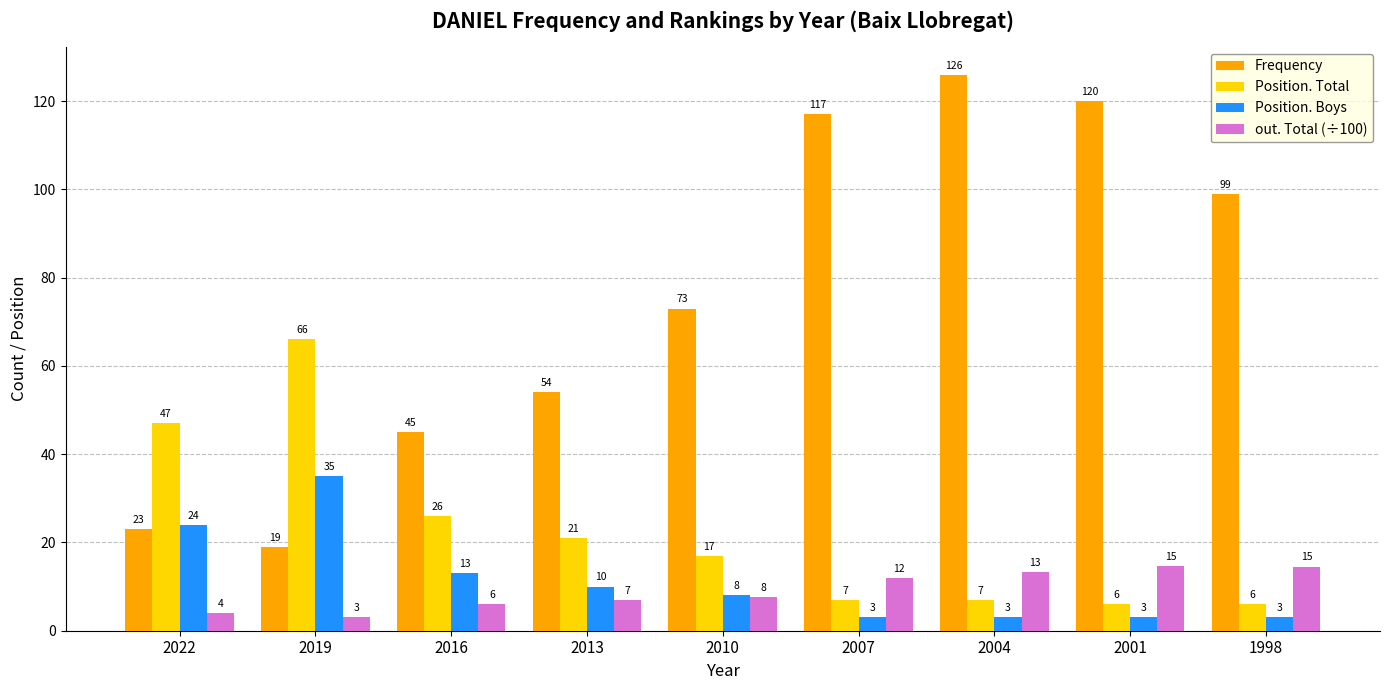

Rank the series at 2016 from highest to lowest value.

Frequency, Position. Total, Position. Boys, out. Total (÷100)